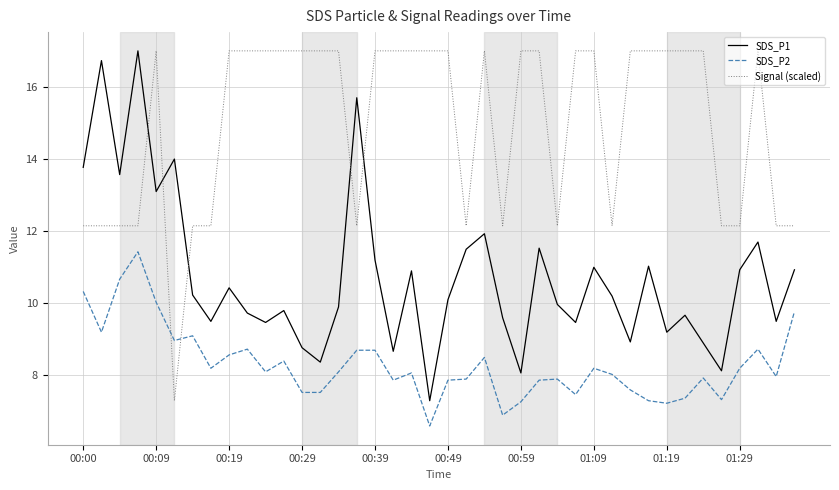

True or false: SDS_P2 and SDS_P1 cross at least once.

False